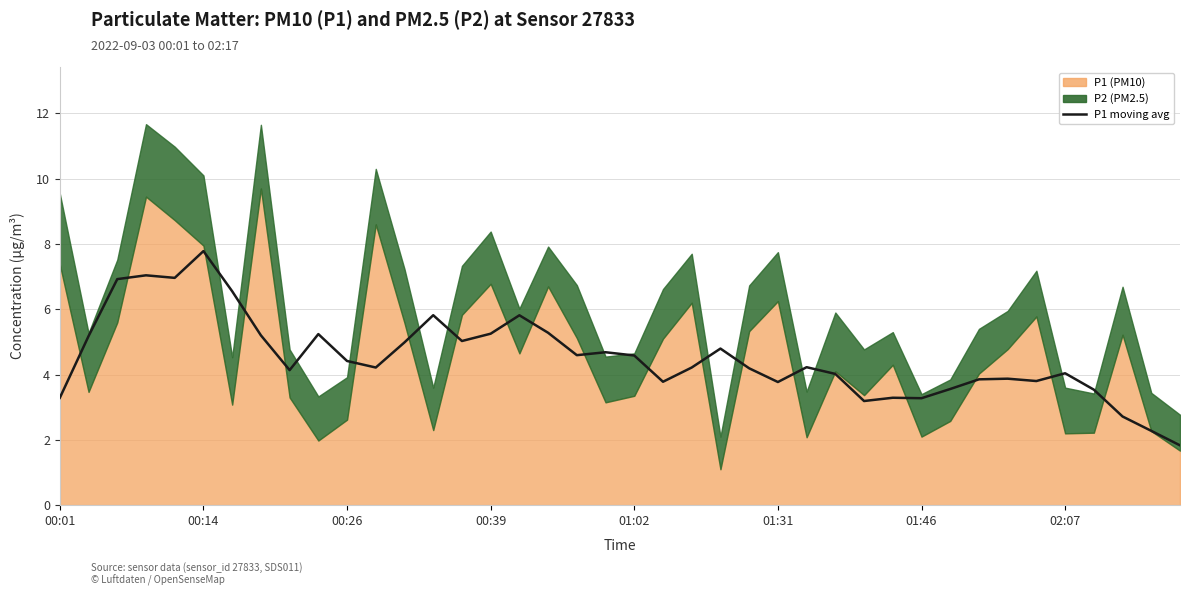

What is the value of the 33rd point from the left?

3.9